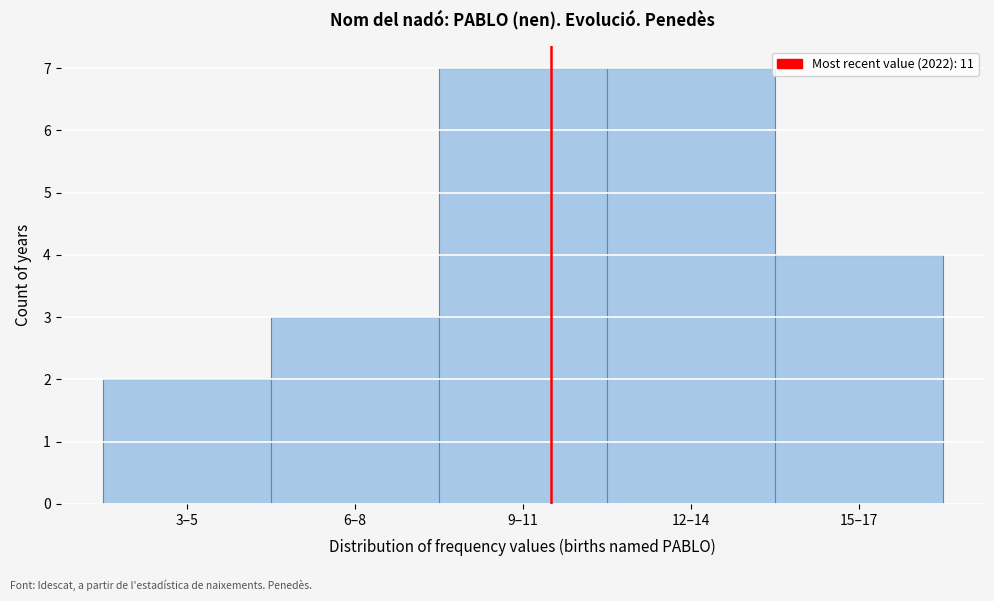

Reading left to right, extract all data points from this chart.

2	3	7	7	4